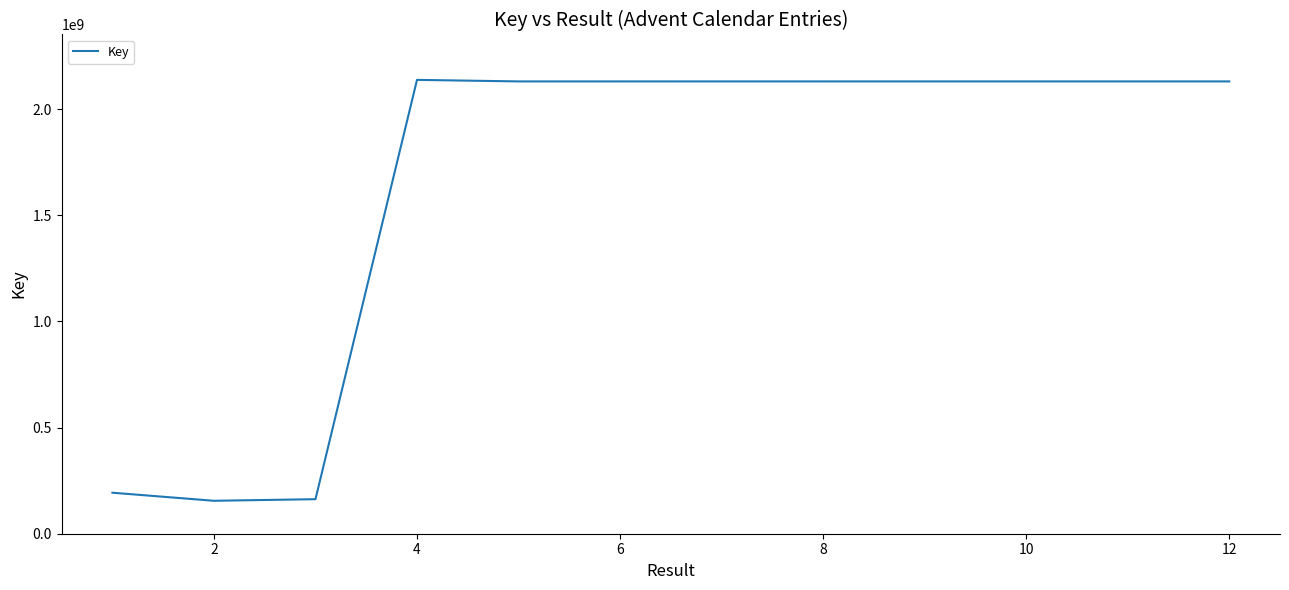

What is the minimum value shown in the chart?

155132739